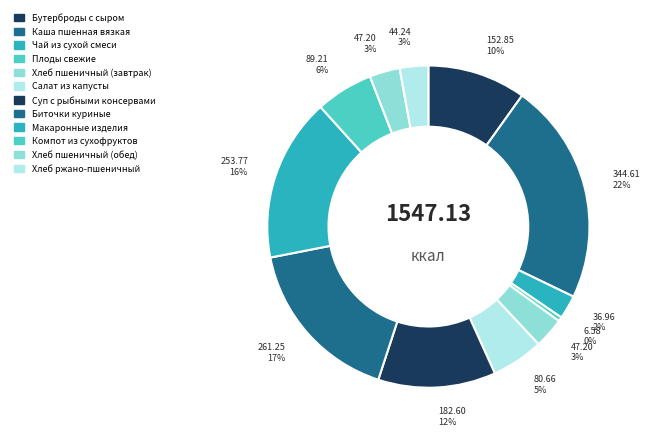

Does Макаронные изделия represent more than half of the total?

No